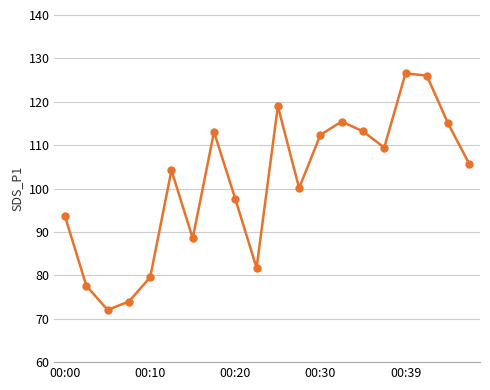

What is the minimum value shown in the chart?

72.0